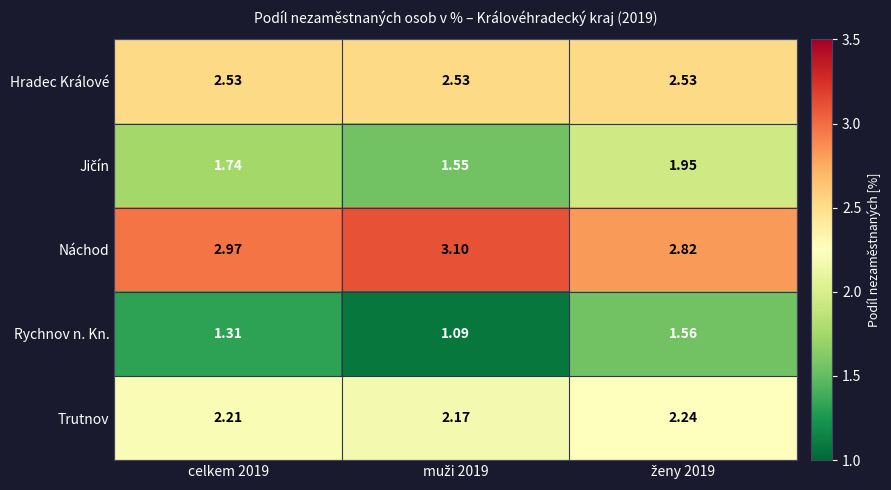

Which series has the largest total across all categories?

Náchod